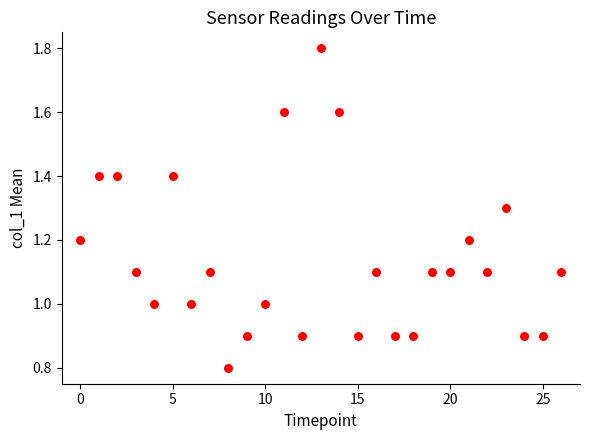

What is the range of Y values (max minus min)?

1.0